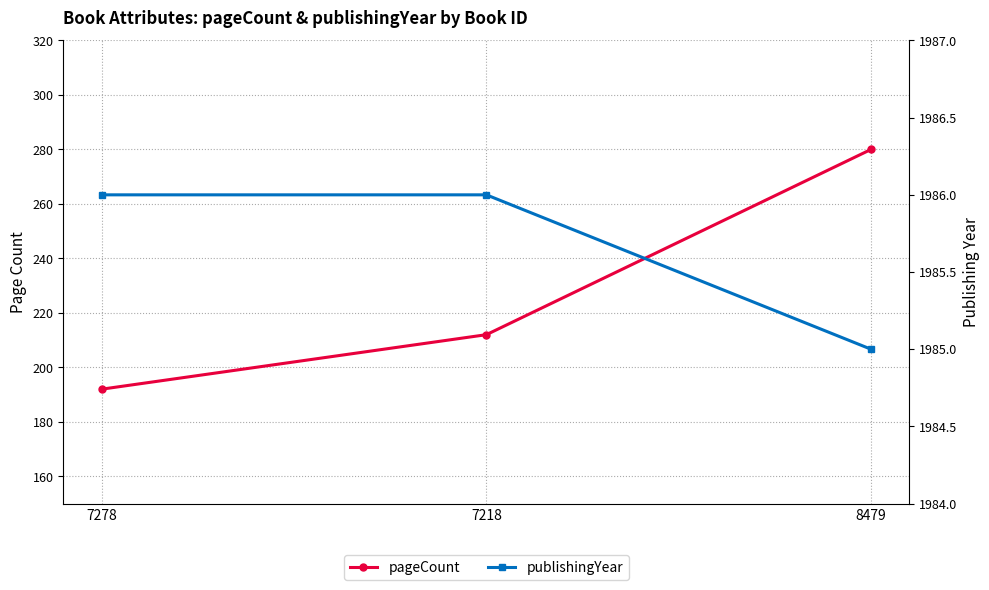

Does the chart have visible grid lines?

Yes